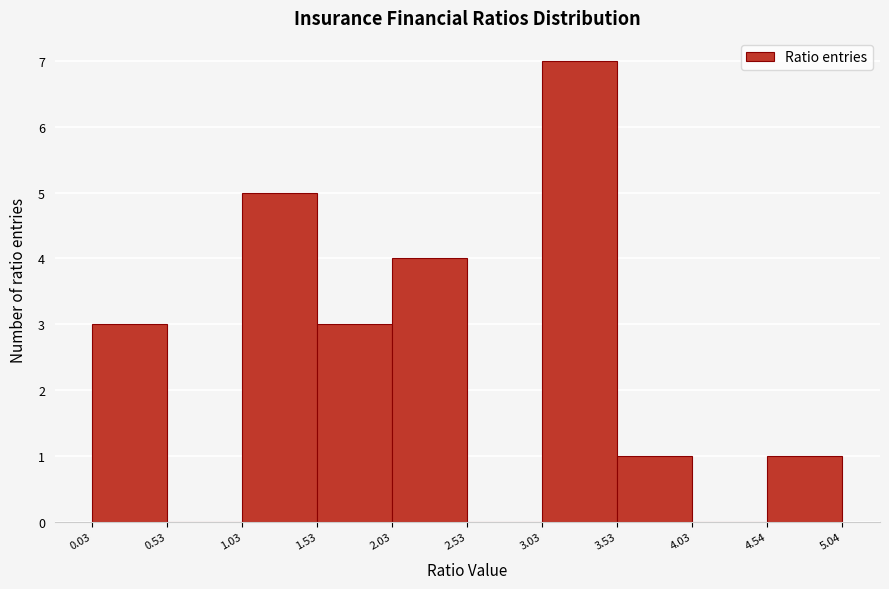

What is the height of the bar covering 1.03 to 1.53 on the x-axis? The values are not printed on the chart, so give them approximately, as read against the axis.

5